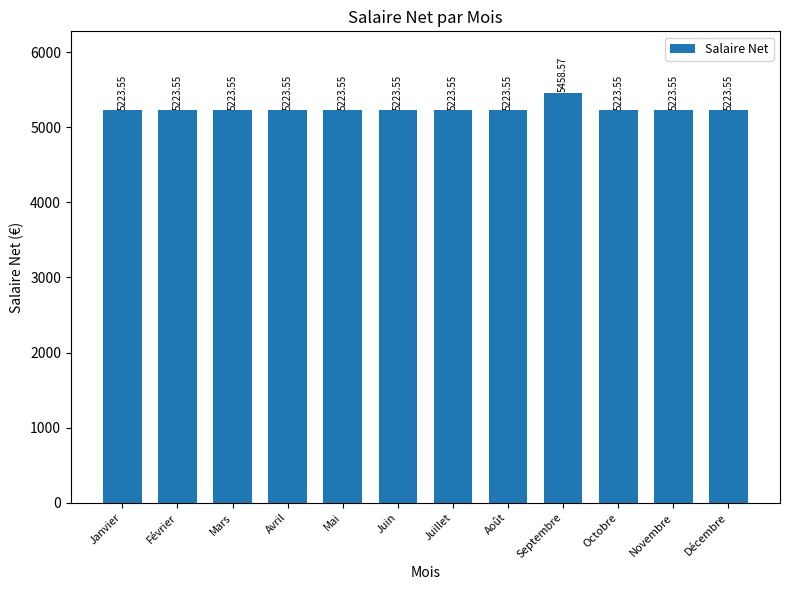

What is the label of the 7th bar from the left?

Juillet